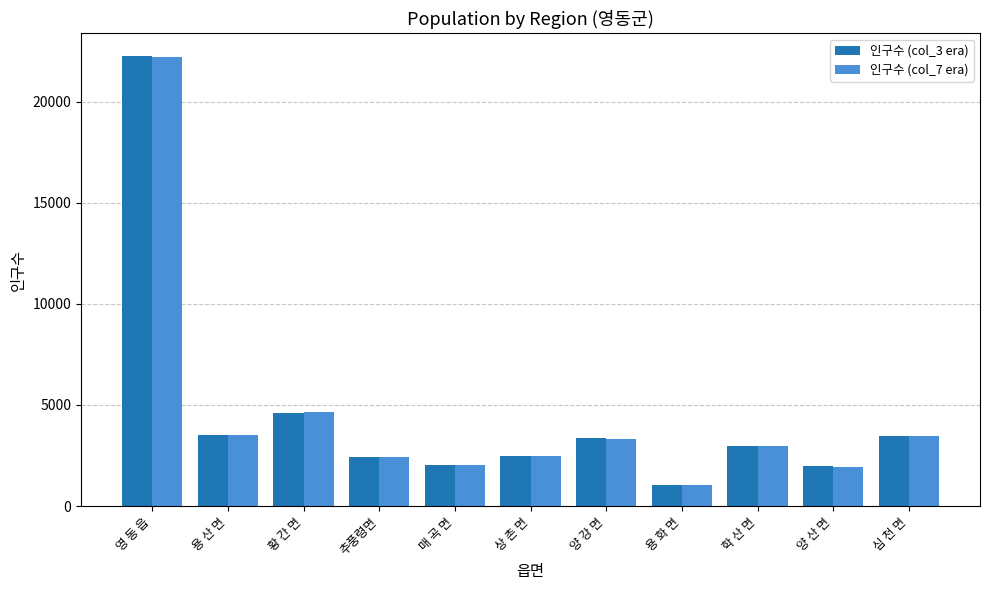

Does the chart contain stacked bars?

No